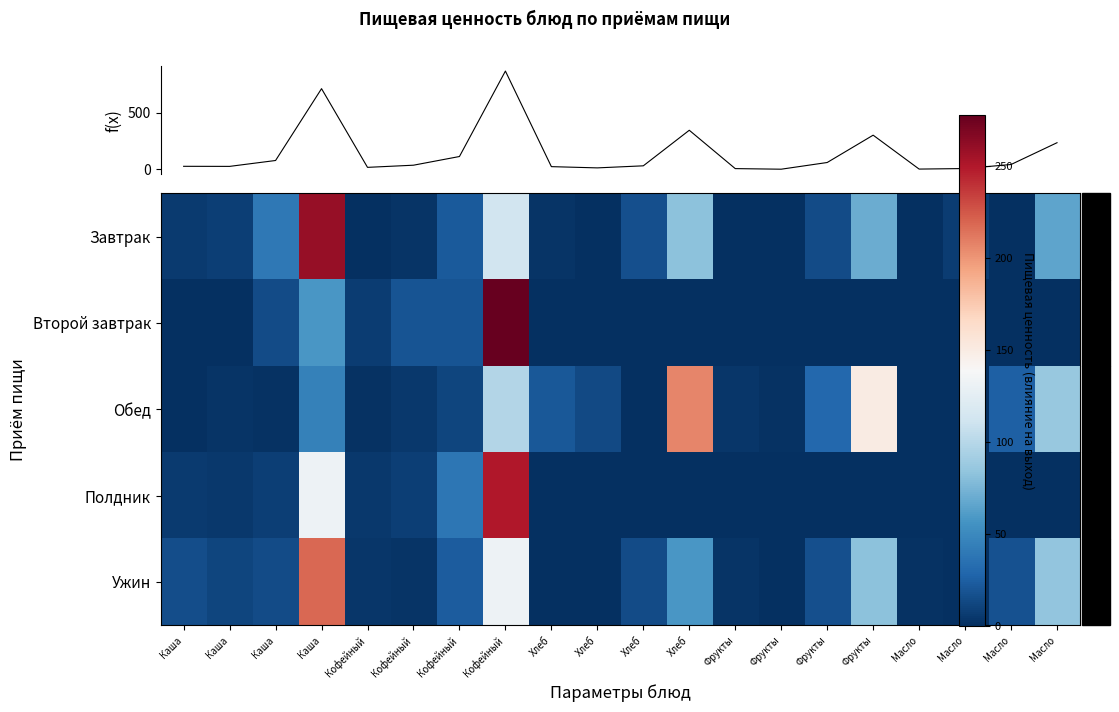

Is the value of f(x) at Кофейный greater than the value of Второй завтрак at Фрукты?

Yes